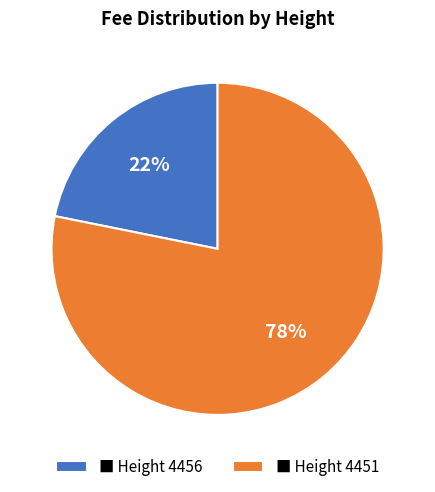

Is there any slice that represents more than half of the pie?

Yes